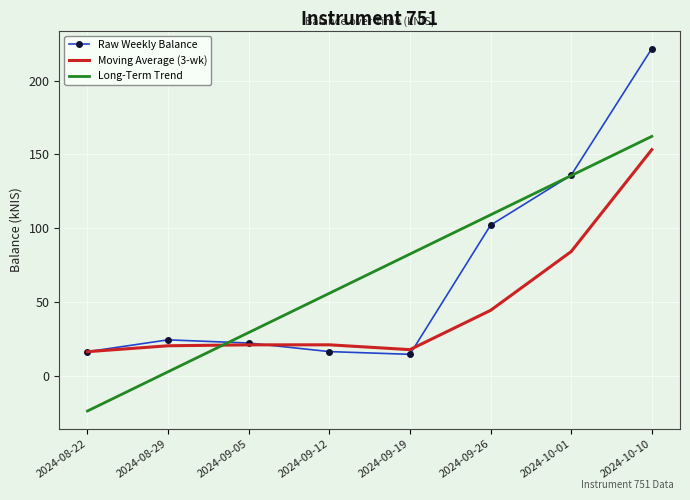

Where is Long-Term Trend nearest to the value 69?

2024-09-12